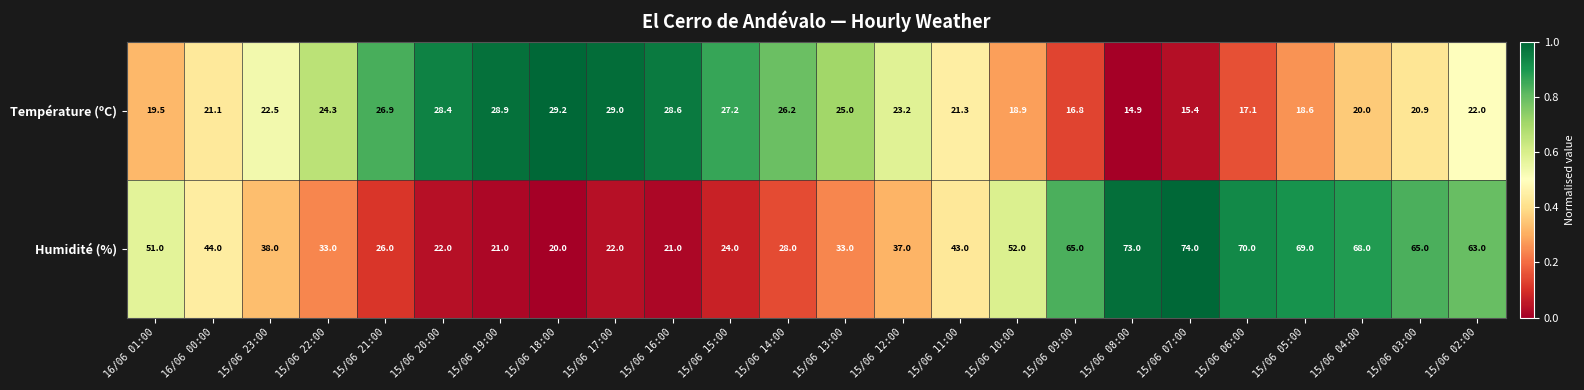

True or false: Température (ºC) has a value of 24.3 at 15/06 22:00.

True